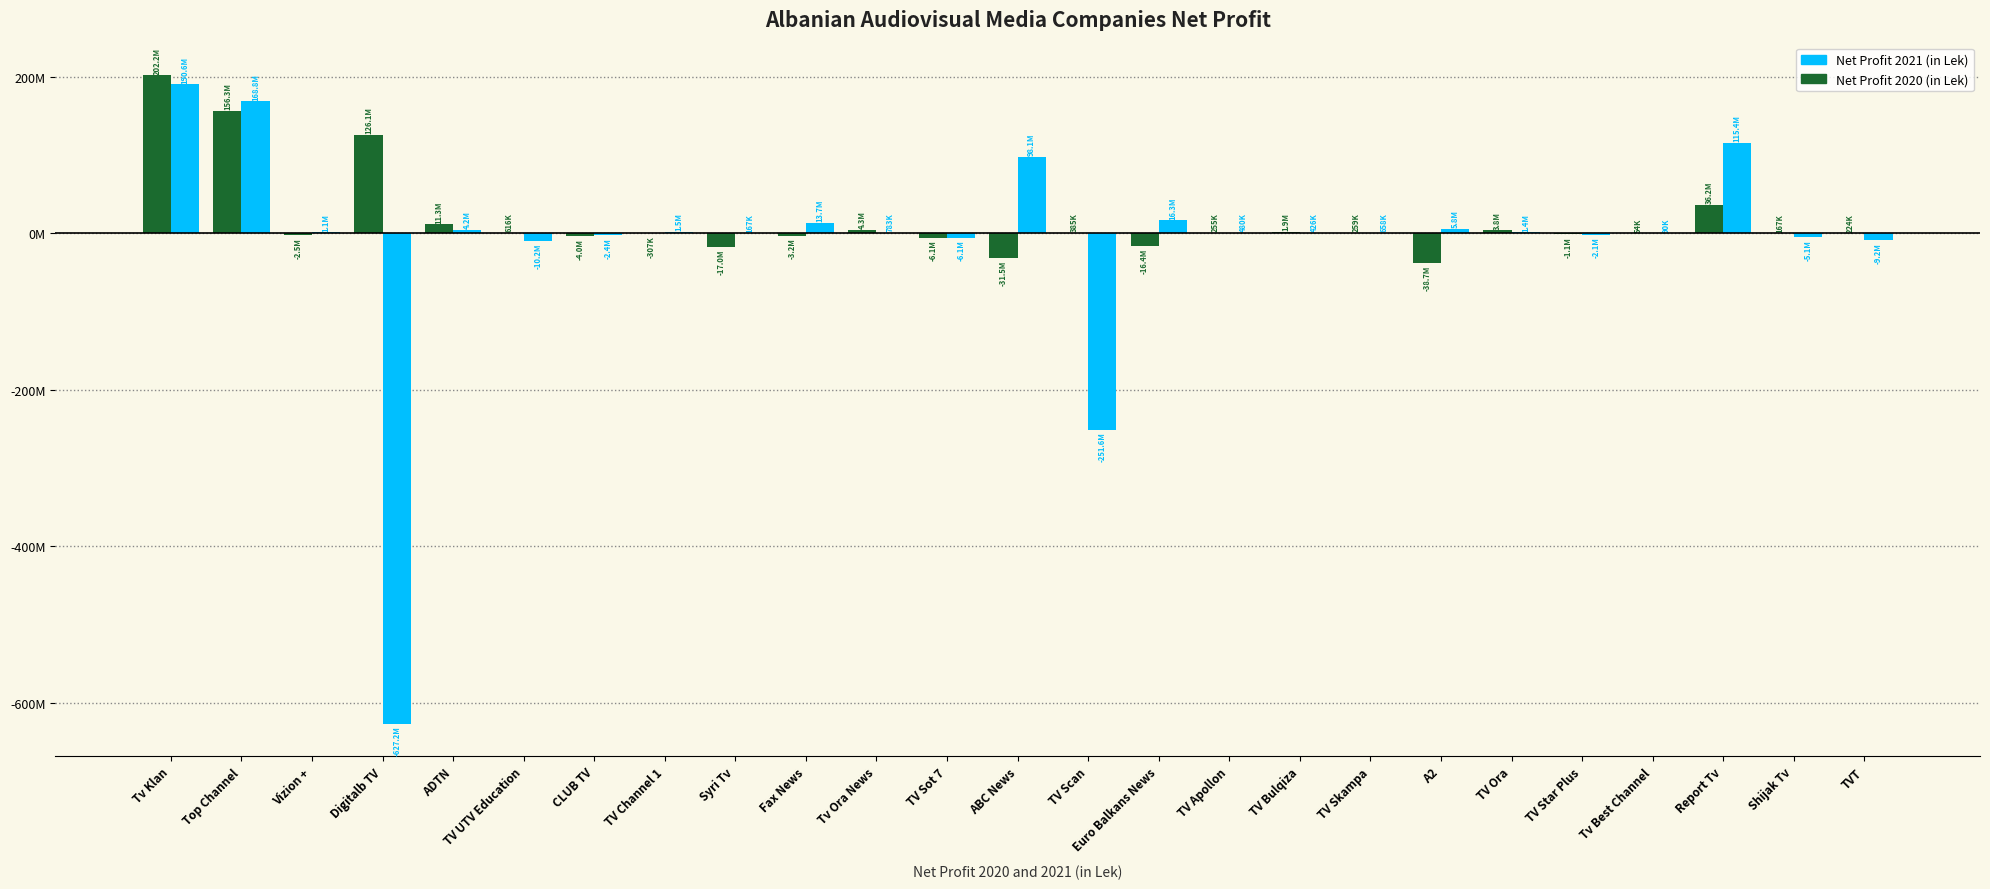

Which series has the largest range (max minus min)?

Net Profit 2021 (in Lek)